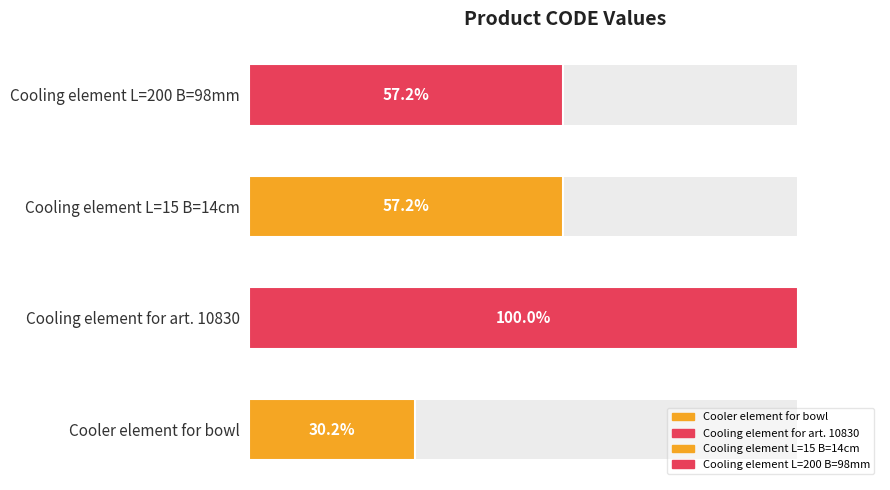

Rank the categories by value from lowest to highest.

Cooler element for bowl, Cooling element L=15 B=14cm, Cooling element L=200 B=98mm, Cooling element for art. 10830